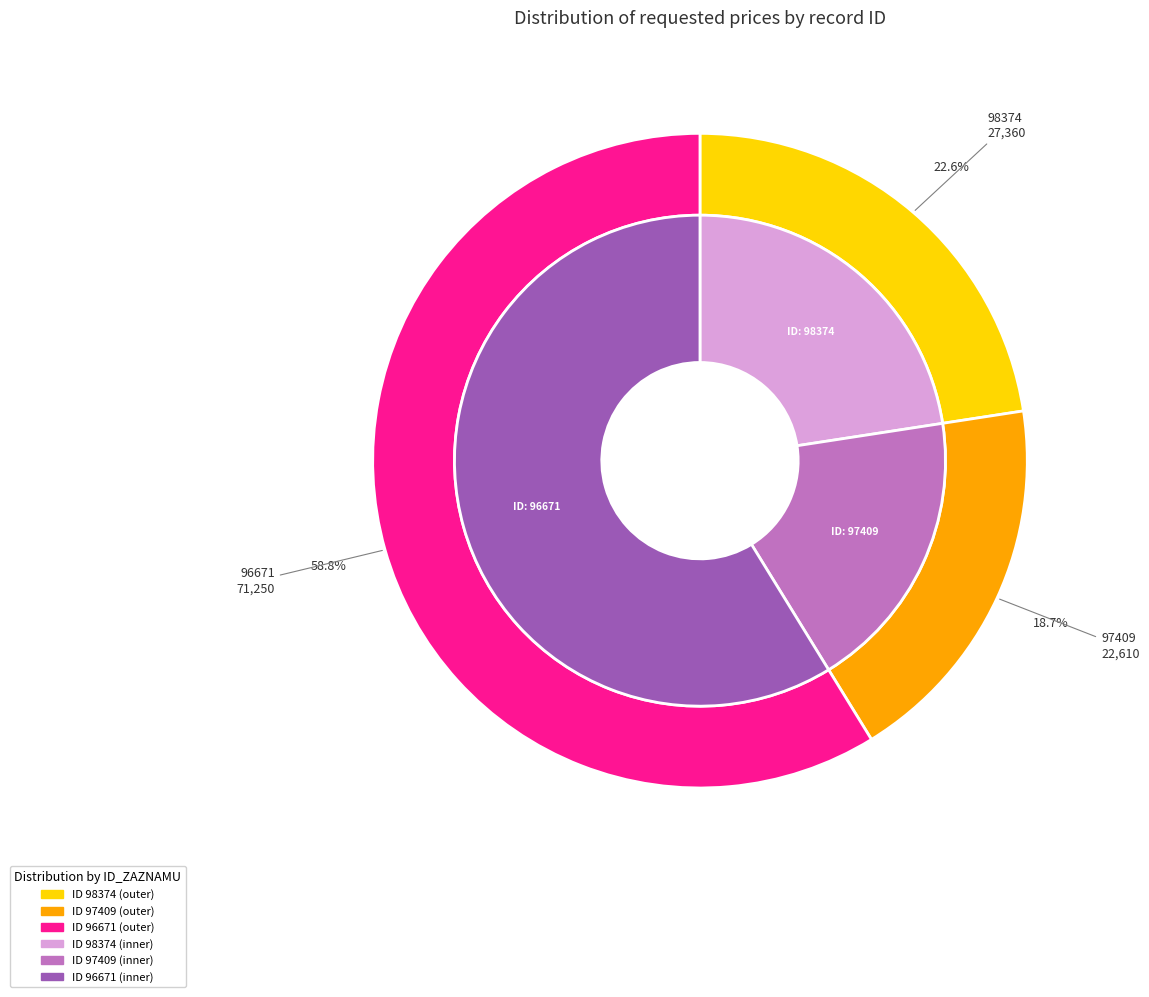

What is the change in value from 98374 to 96671?

+43890